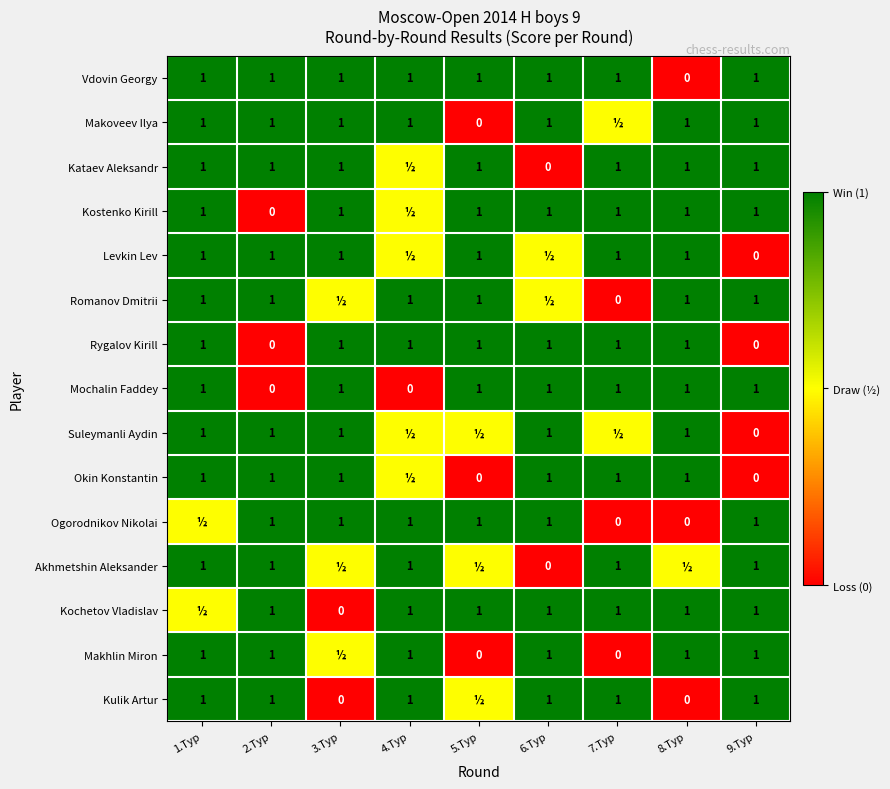

Is it true that Makhlin Miron equals 1.0 at 4.Тур?

True